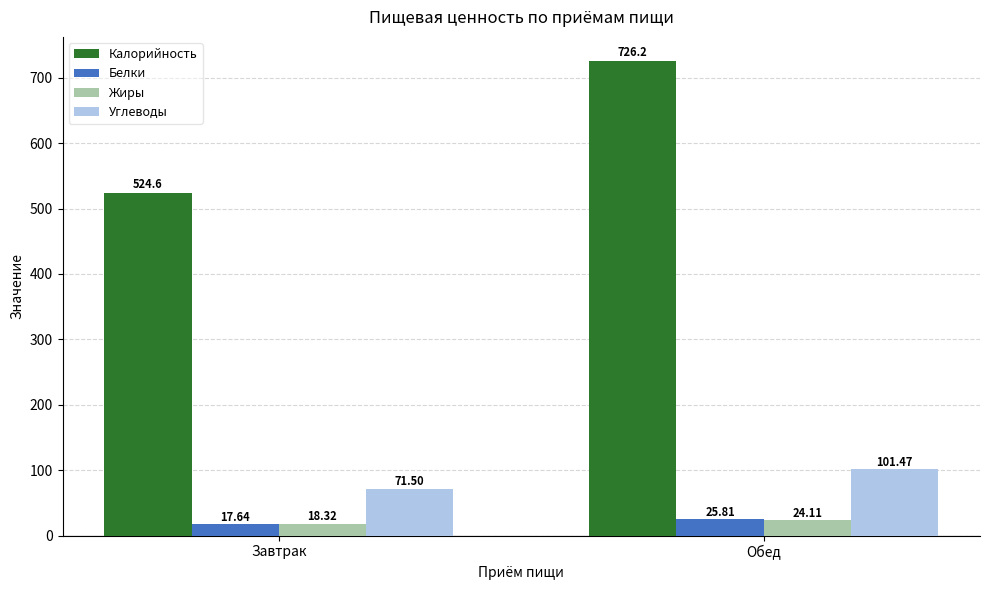

How many bars are there in total?

8